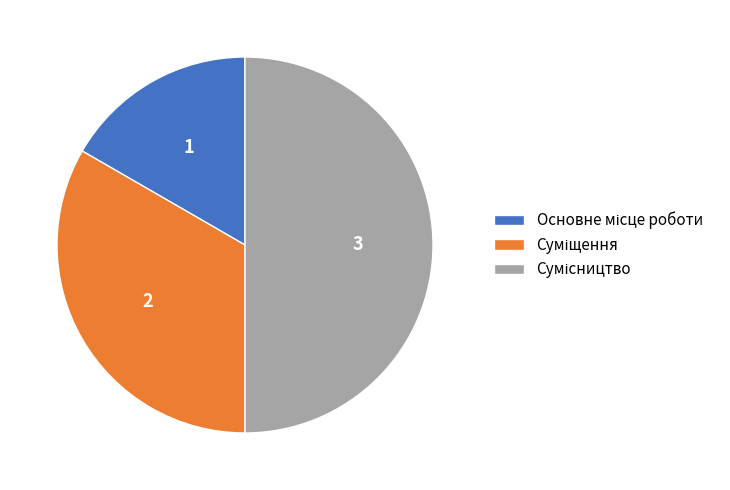

How much of the chart is everything except Сумісництво?

50.0%